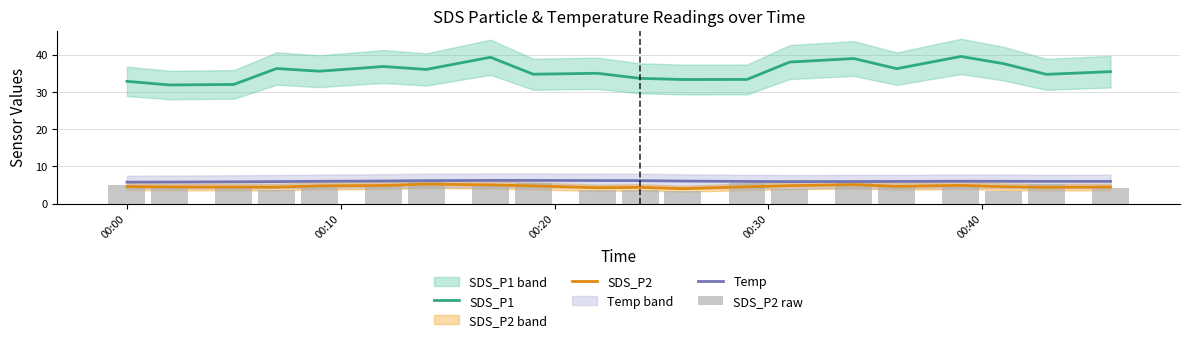

True or false: SDS_P1 and SDS_P2 intersect in this chart.

False